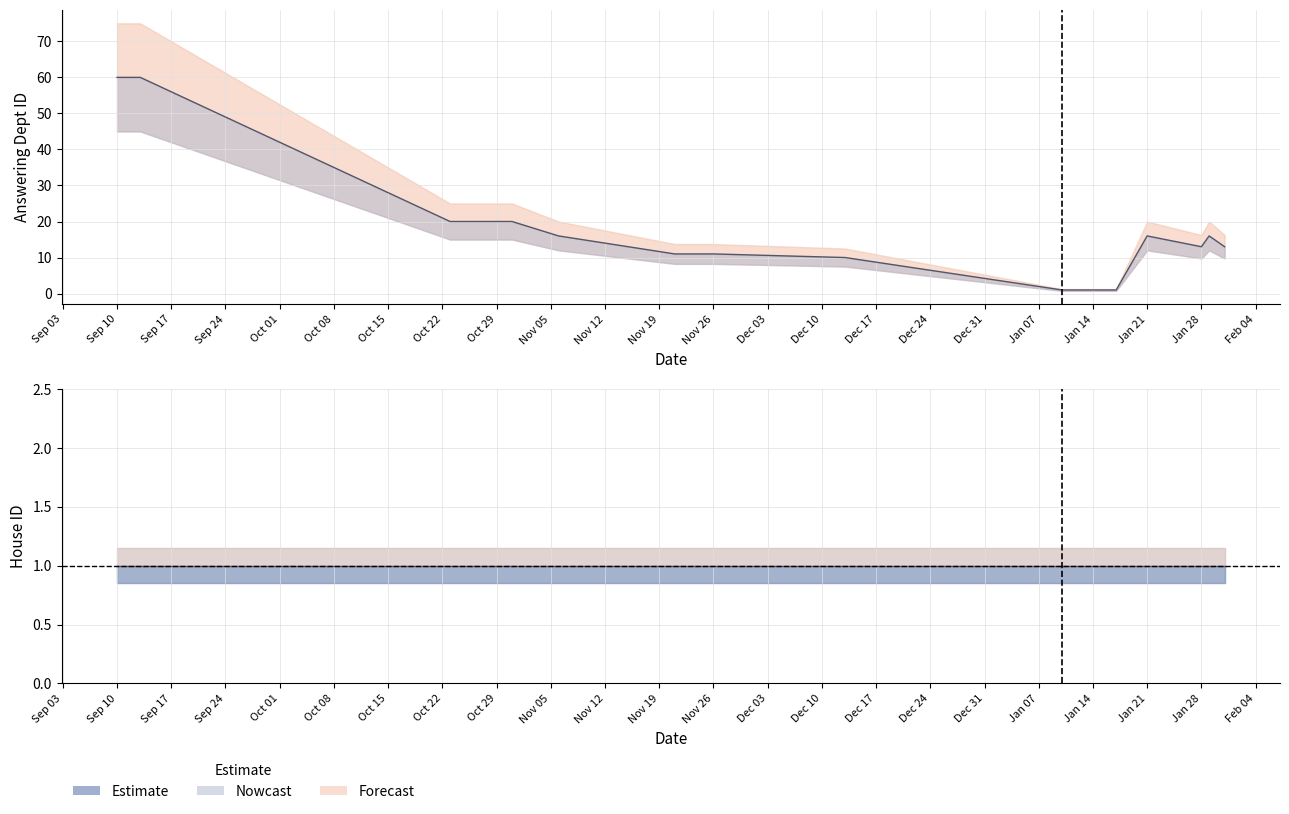

What position from the left is Nov 05?

10